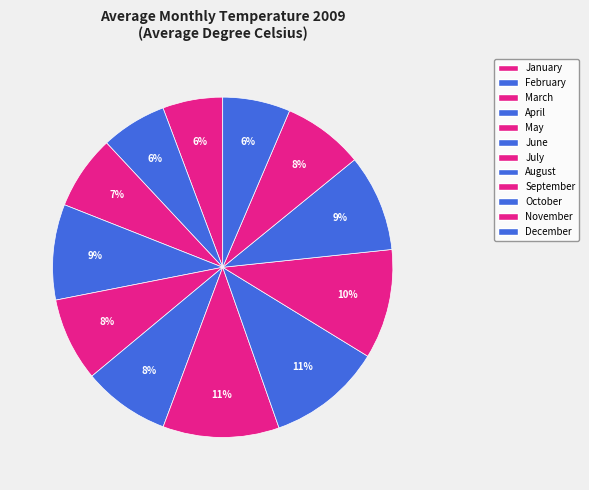

Which slice is the smallest?

January